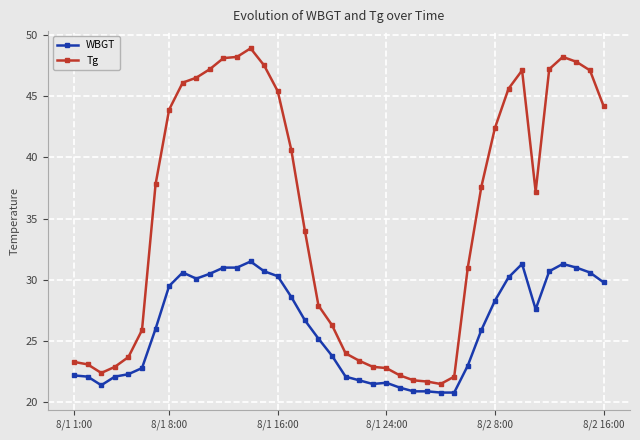

True or false: Tg and WBGT cross at least once.

False